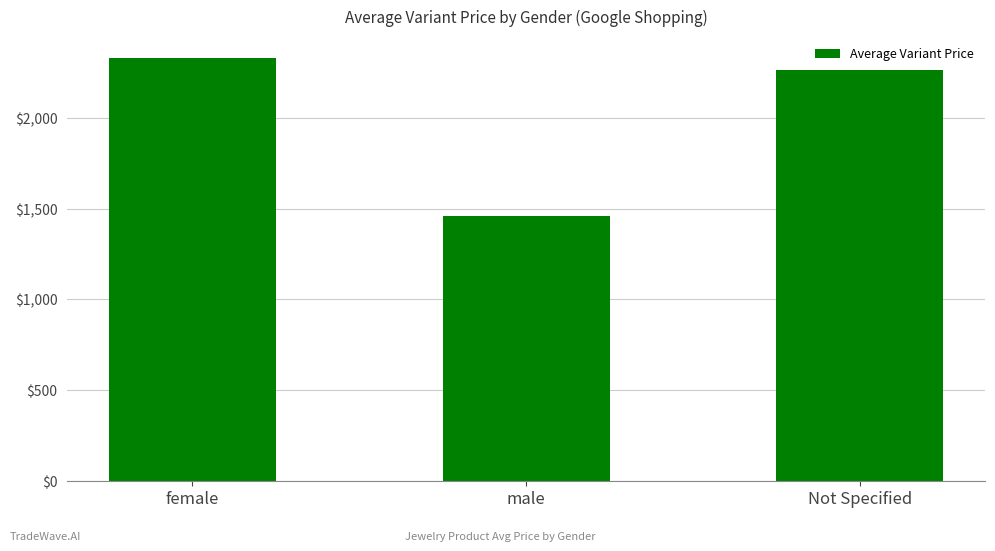

Read the value at male.

1460.1